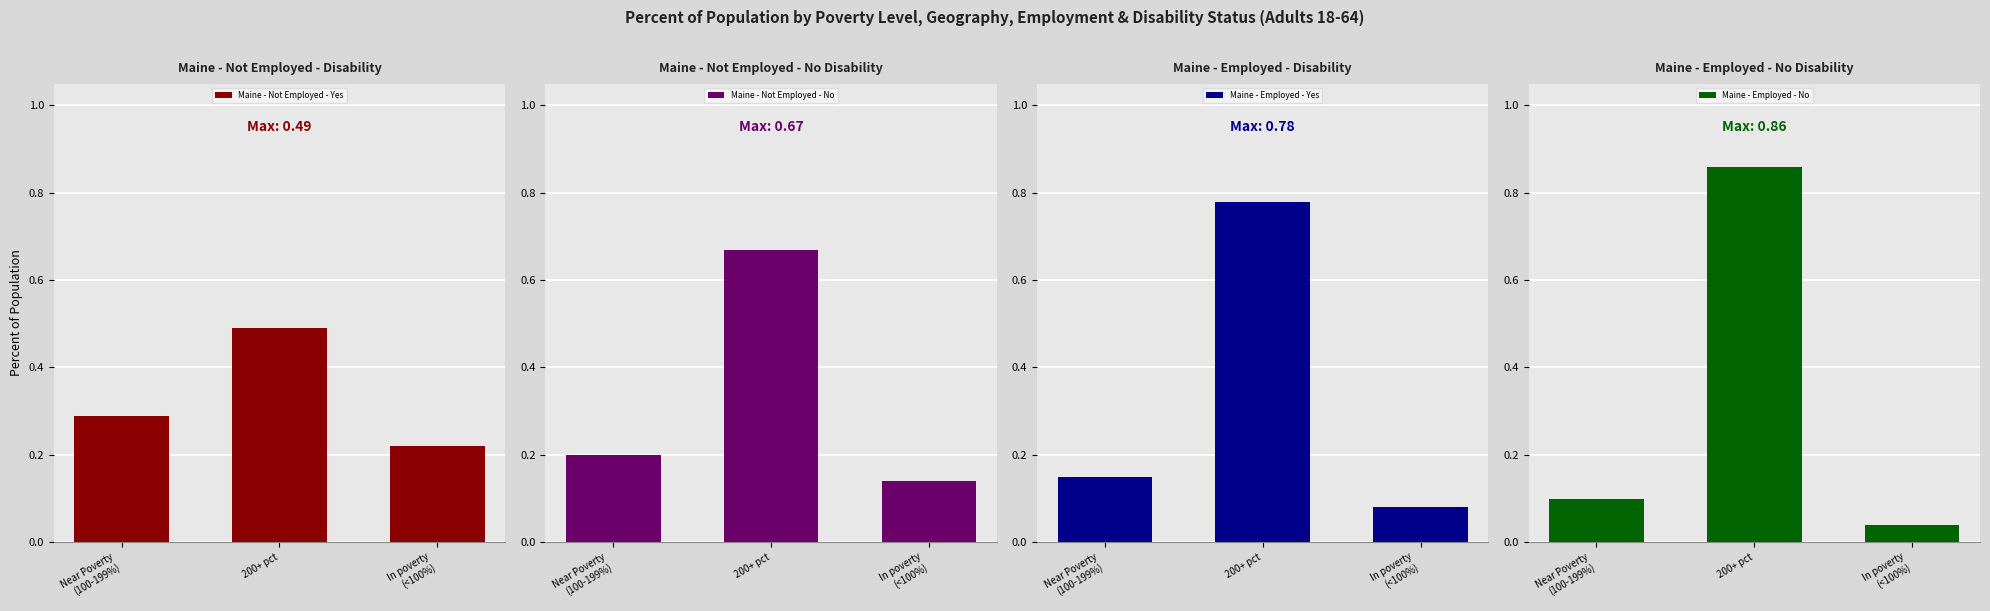

What is the sum of all Maine - Employed - No values?

1.0